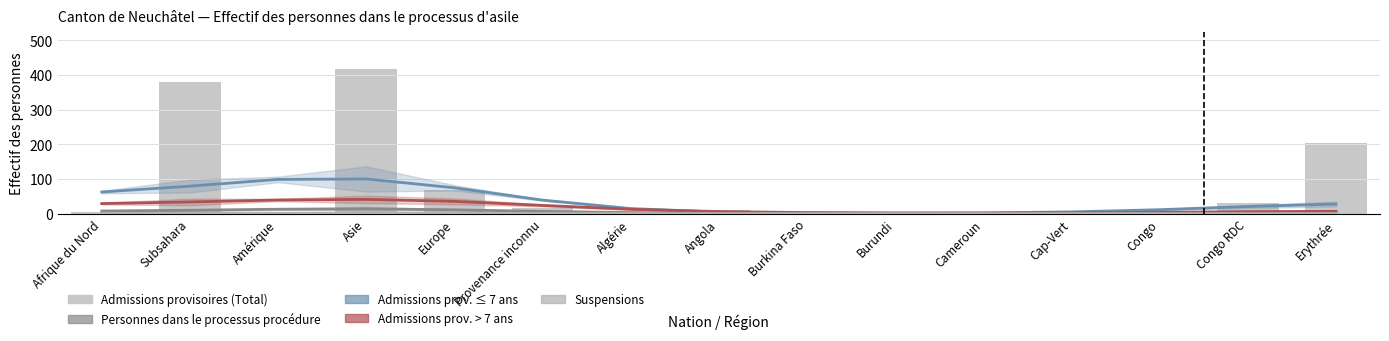

How many data points in Admissions prov. > 7 ans are less than 6?

7